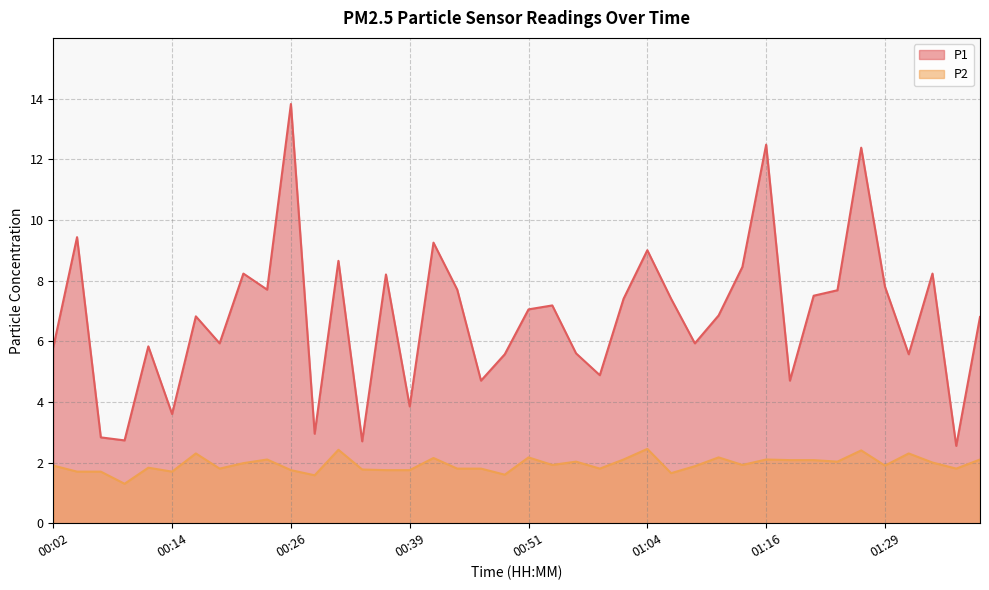

Which category has the lowest value across all series?

00:09